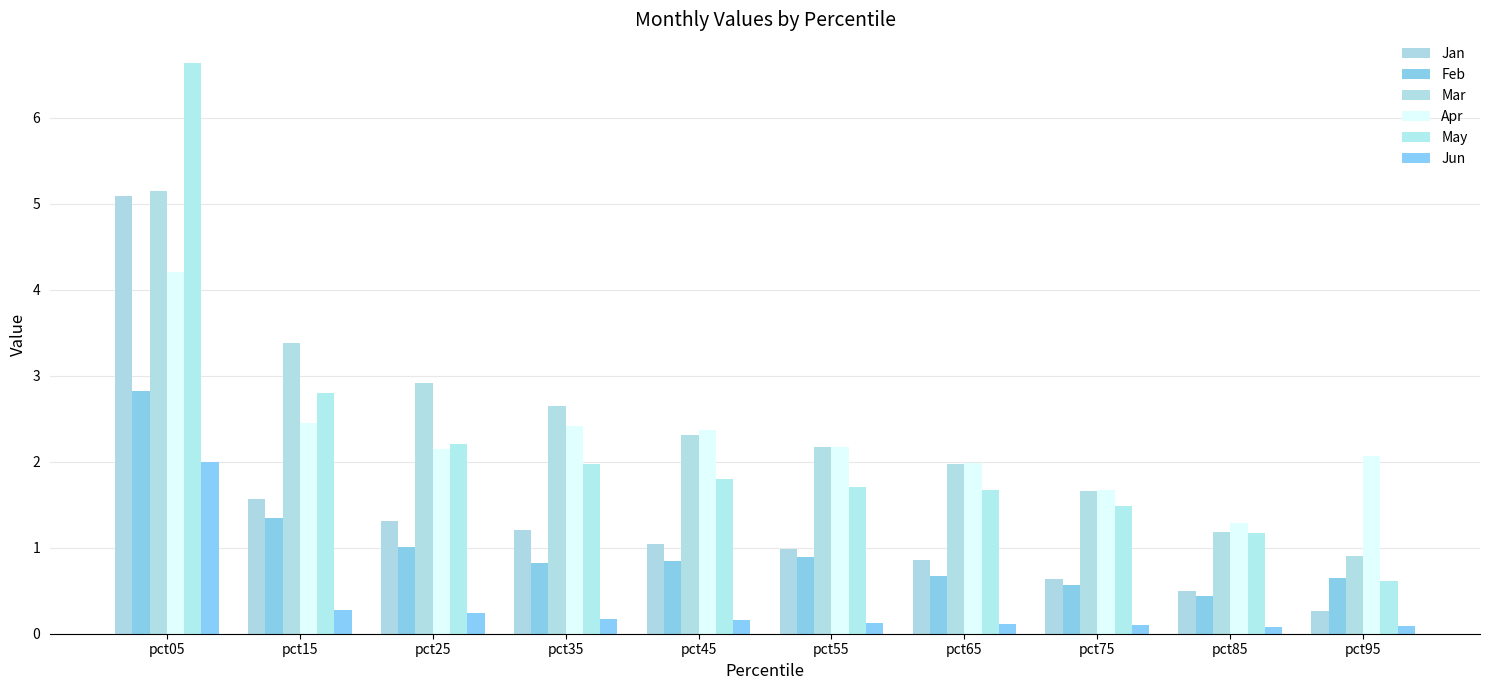

Which series has the largest range (max minus min)?

May